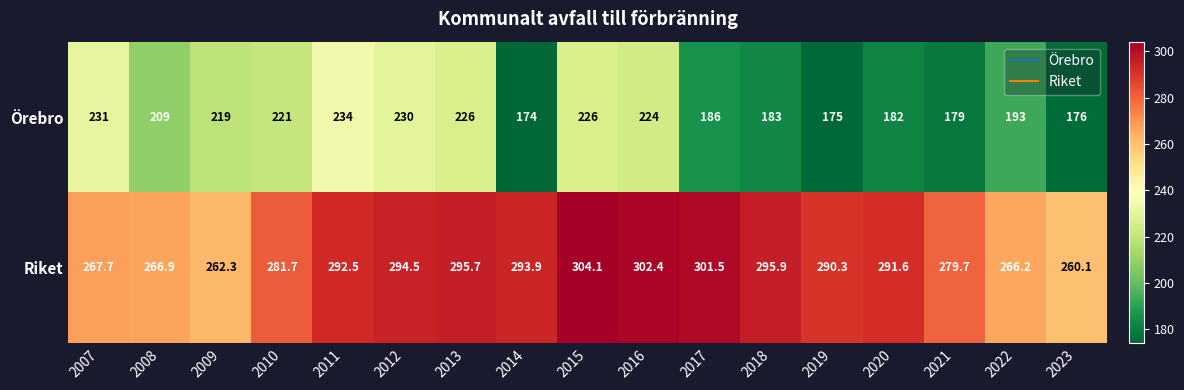

Rank the series by their average value, from lowest to highest.

Örebro, Riket